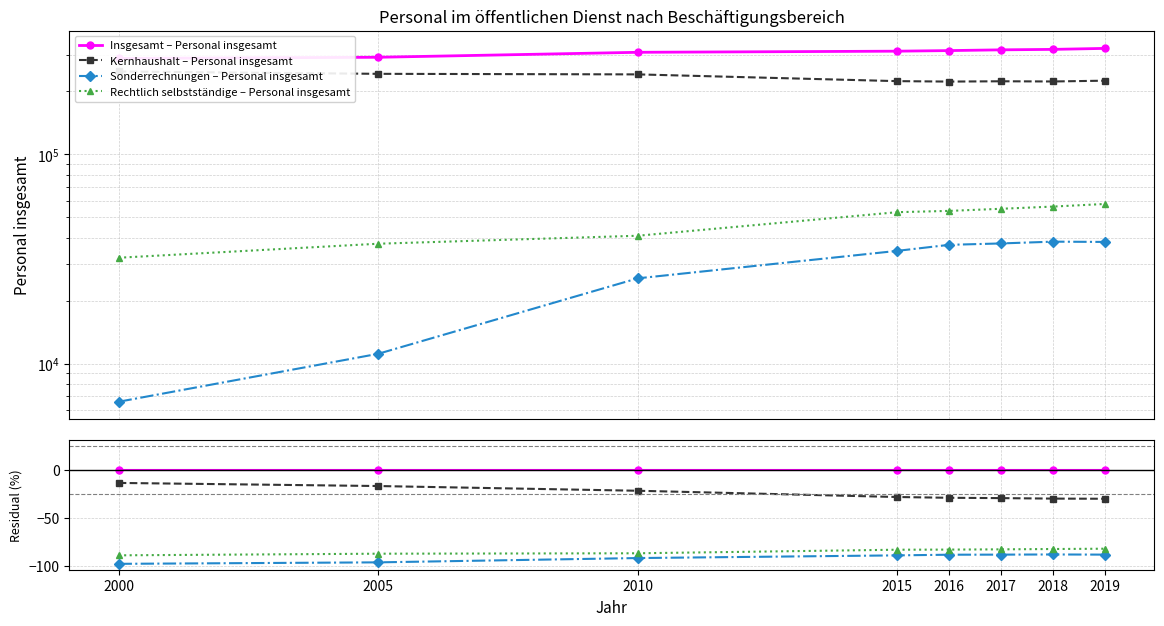

How many data points does each series have?

8